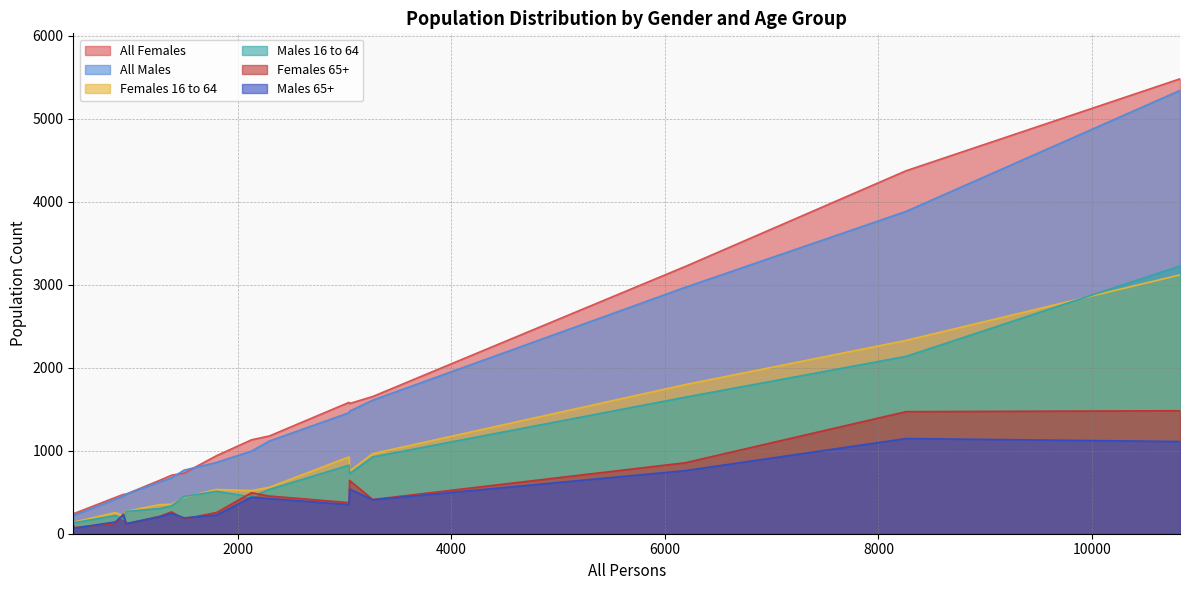

Which series has the widest spread of values?

All Females